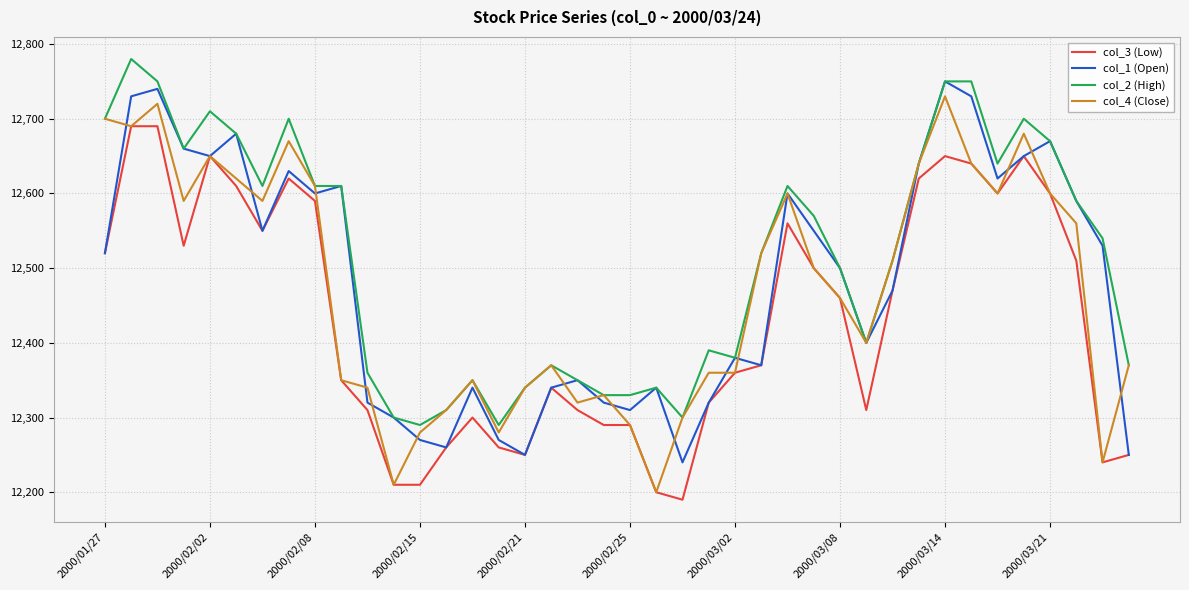

Which series has the largest total across all categories?

col_2 (High)